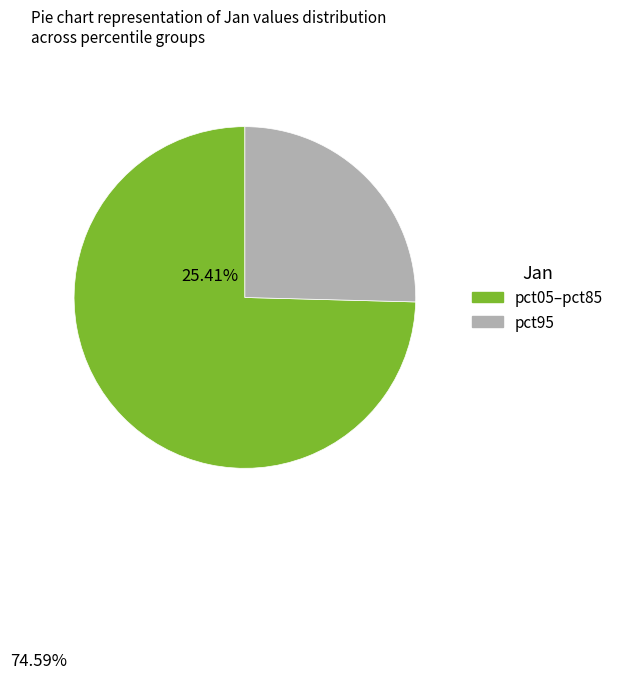

Is there any slice that represents more than half of the pie?

Yes